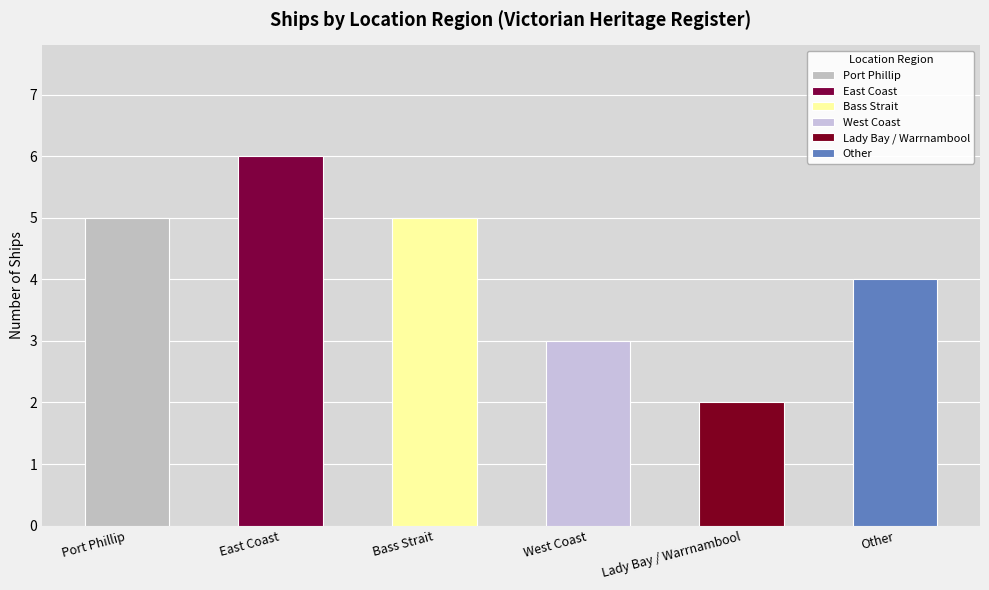

What is the difference between the maximum and second lowest values?

3